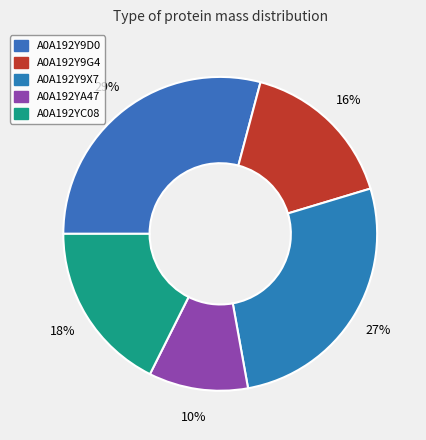

Count the number of slices in the pie.

5